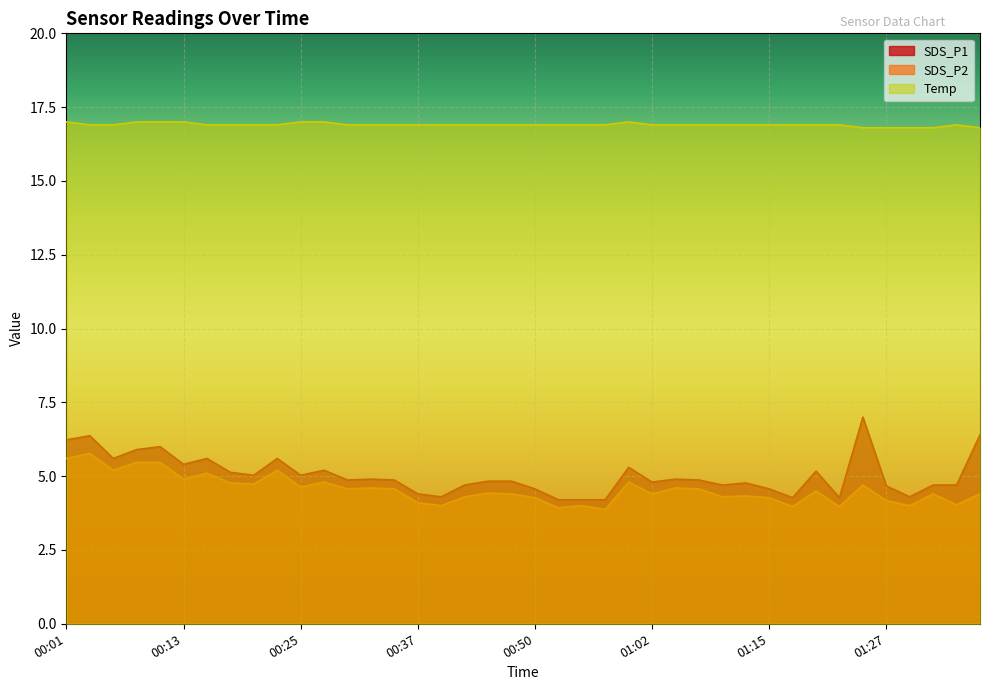

What is the maximum value for SDS_P1?

7.0